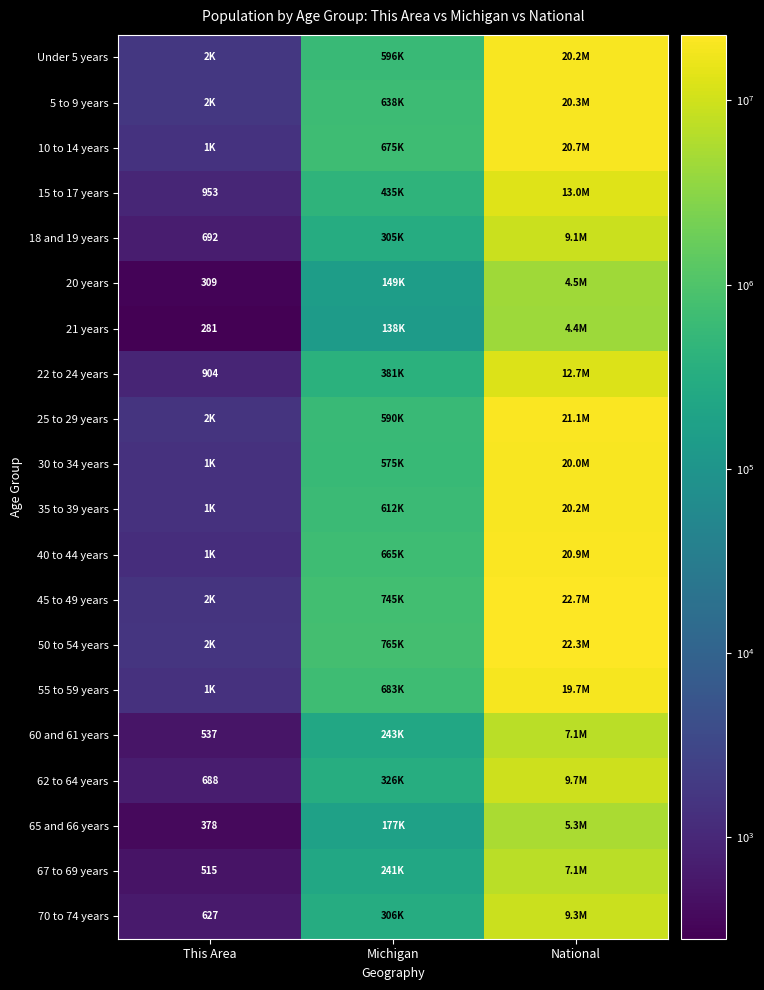

At how many categories does at least one series exceed 12611157?

1